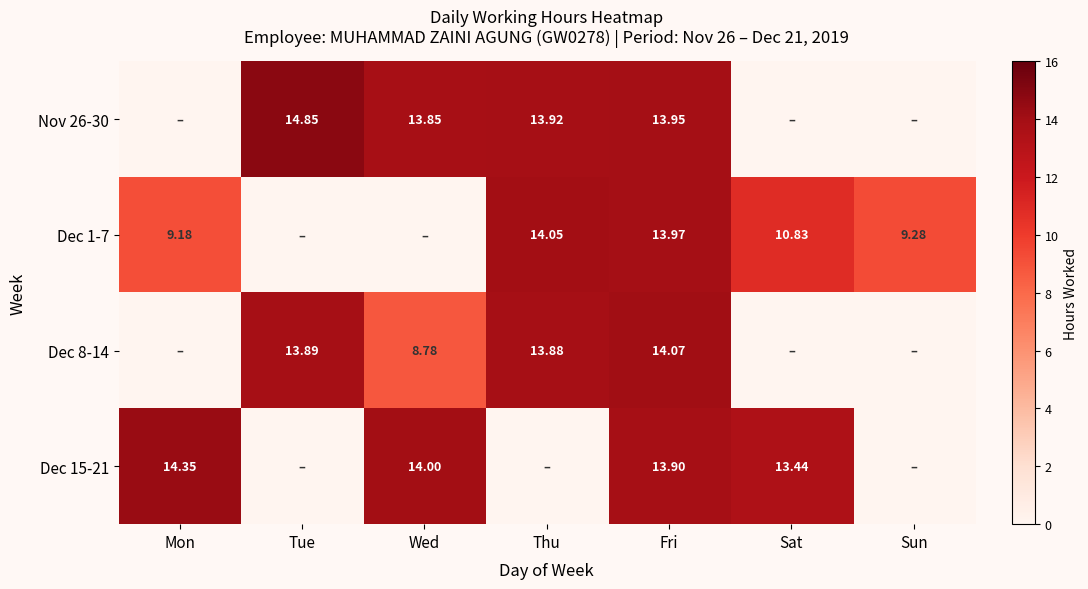

Is the value of Dec 15-21 at Sat greater than the value of Dec 8-14 at Tue?

No